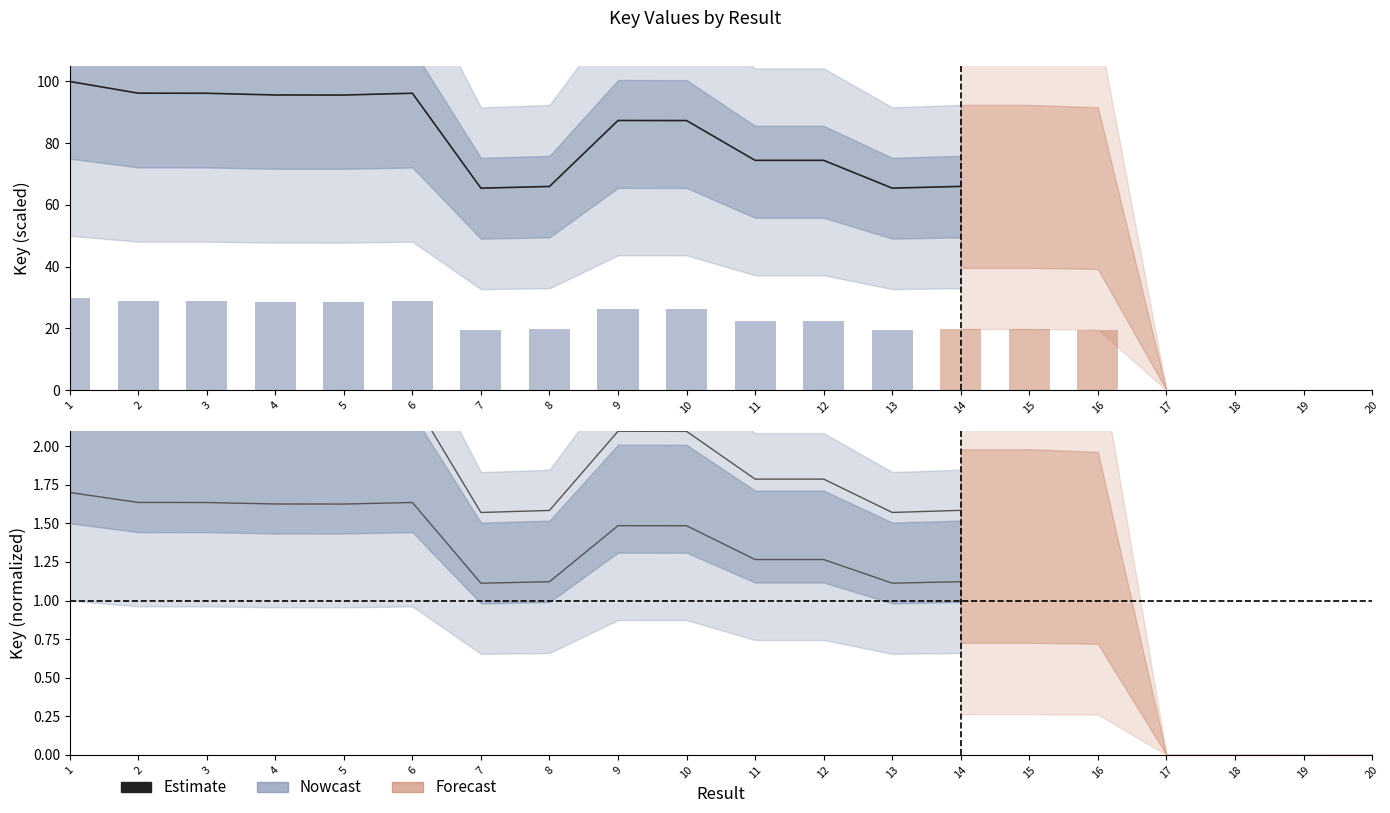

True or false: the data shows 124.8 at 10.

False